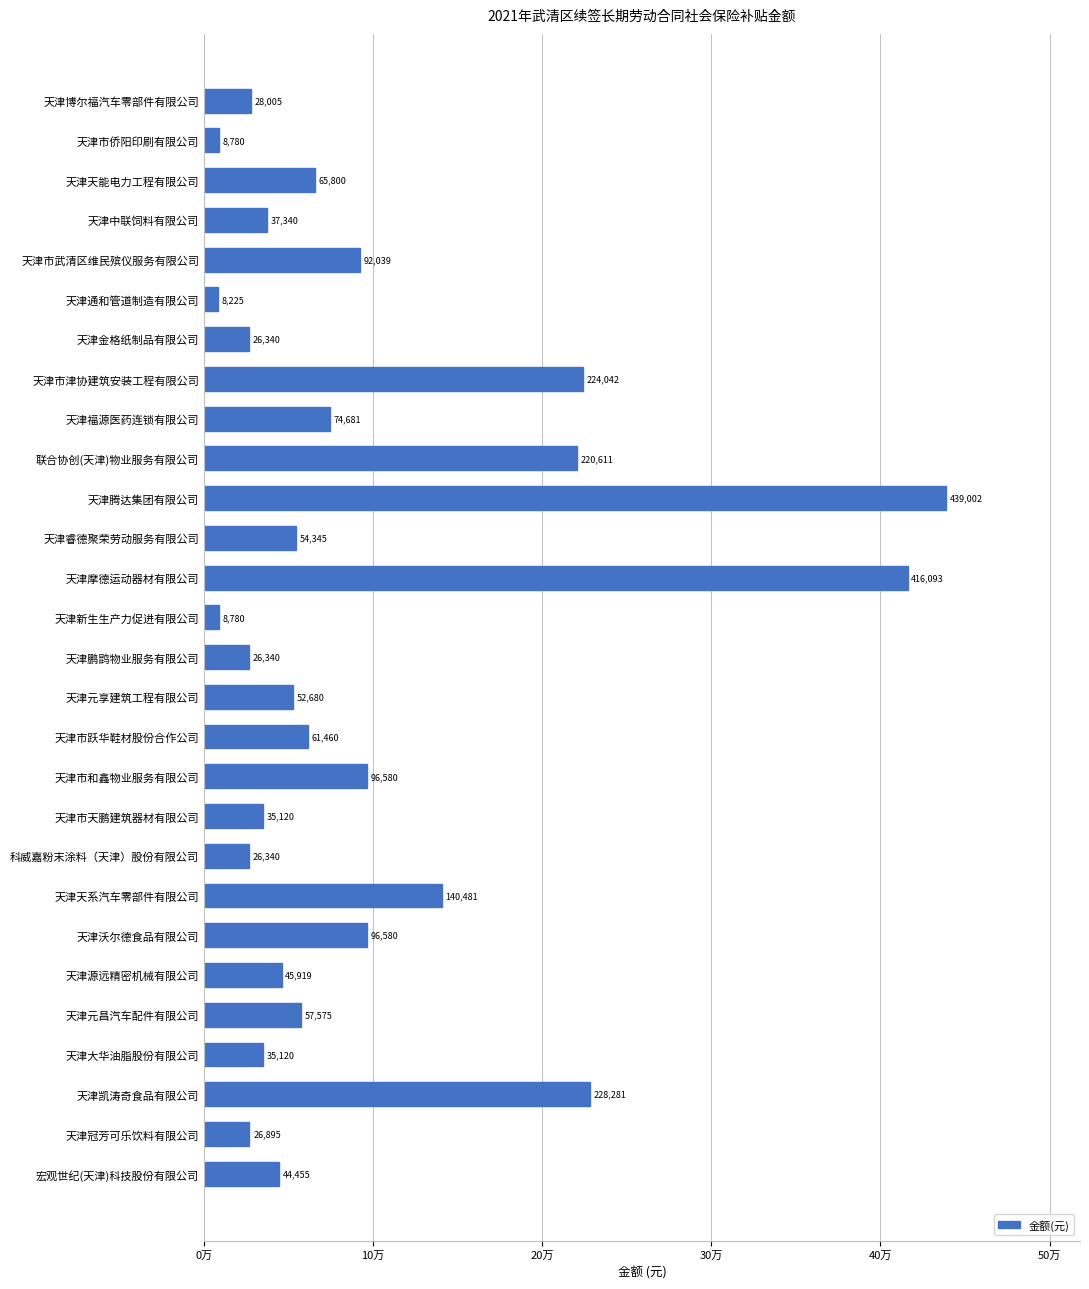

Does the chart contain stacked bars?

No